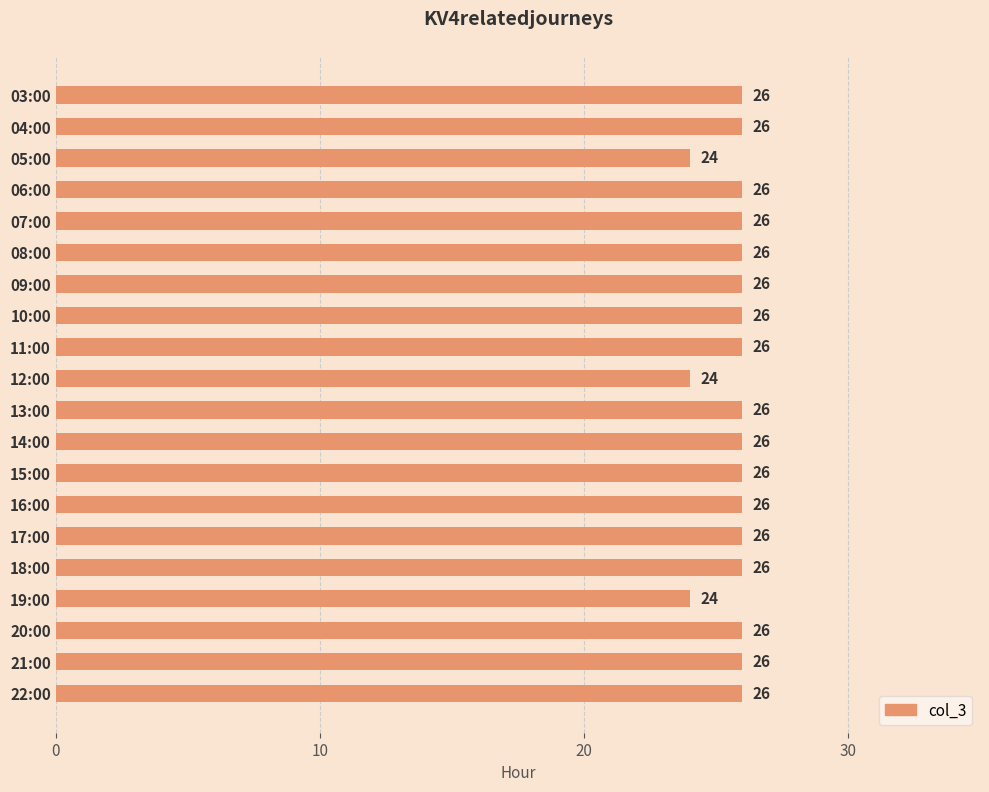

What is the greatest value displayed?

26